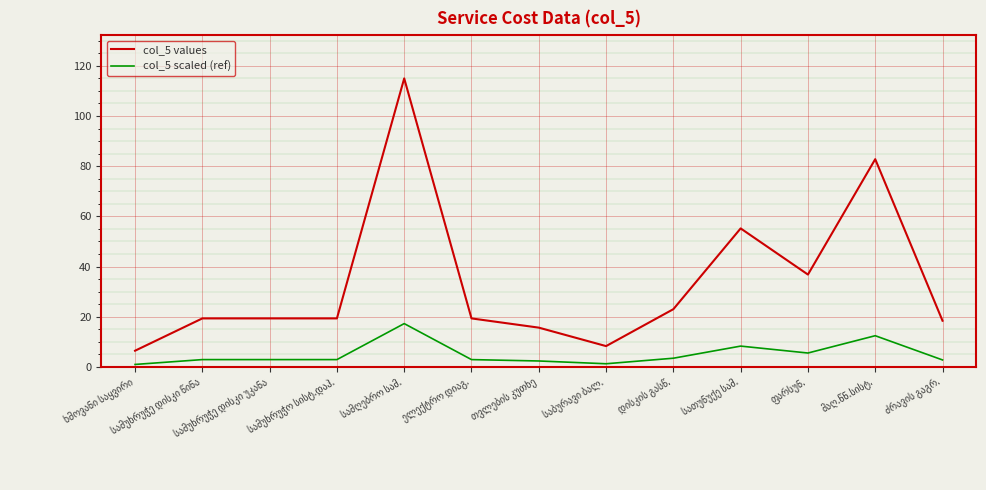

Rank the series by their maximum value, from highest to lowest.

col_5 values, col_5 scaled (ref)